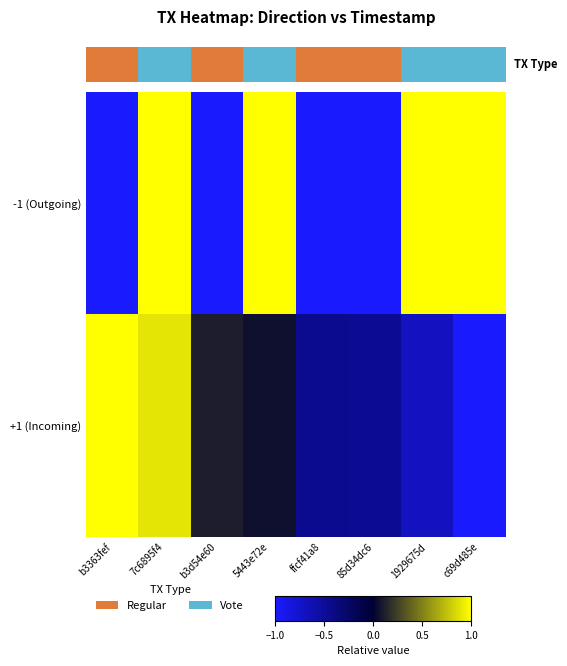

What is the difference between the maximum and minimum values in the +1 (Incoming) series?

2.0